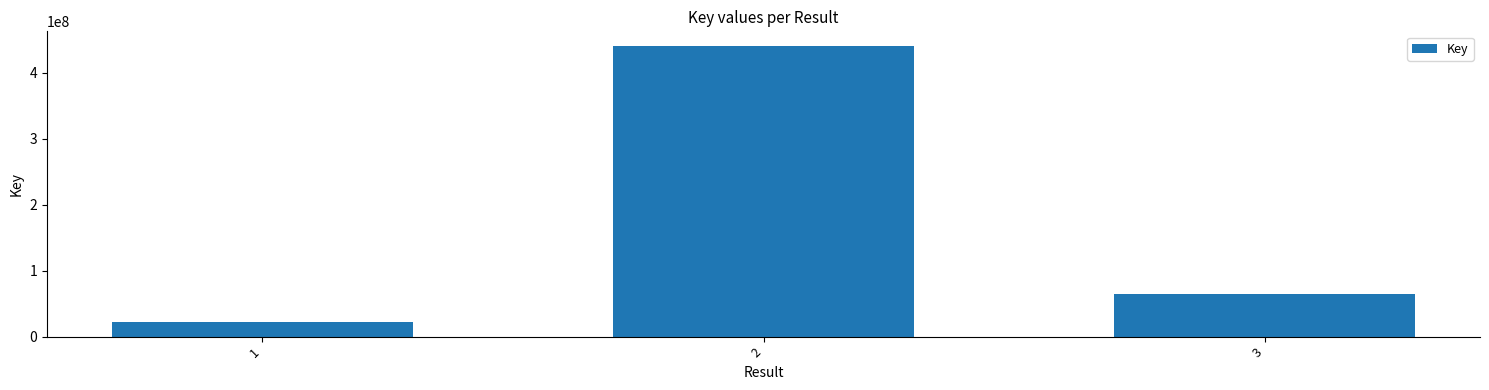

How many bars are there in total?

3